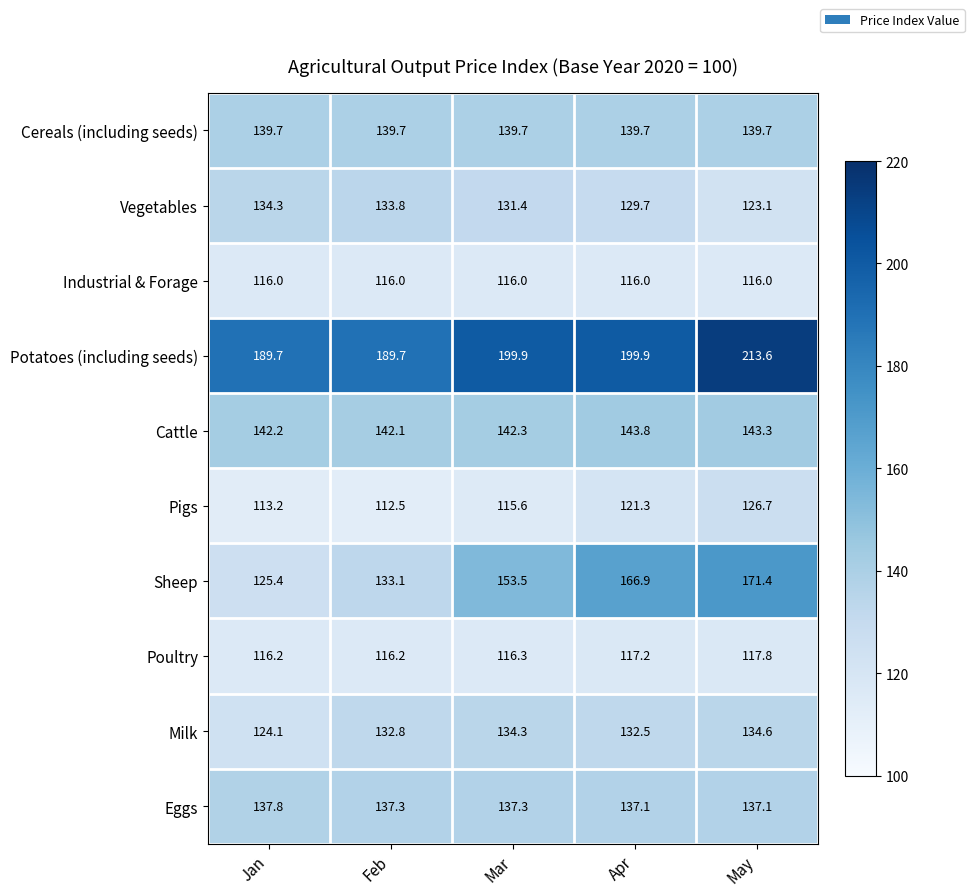

List the series in order of their peak value, lowest first.

Industrial & Forage, Poultry, Pigs, Vegetables, Milk, Eggs, Cereals (including seeds), Cattle, Sheep, Potatoes (including seeds)